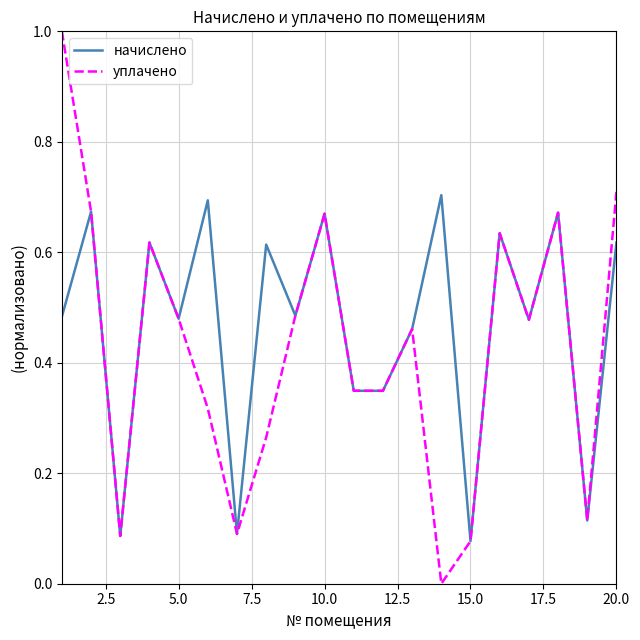

List the series in order of their overall mean, highest first.

начислено, уплачено